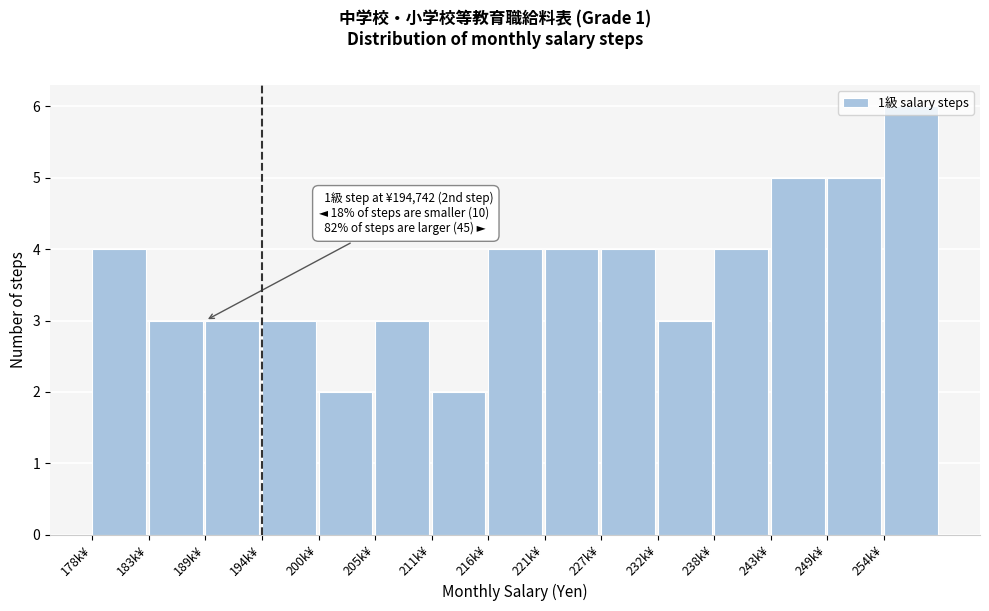

What is the difference between the maximum and minimum values?

4